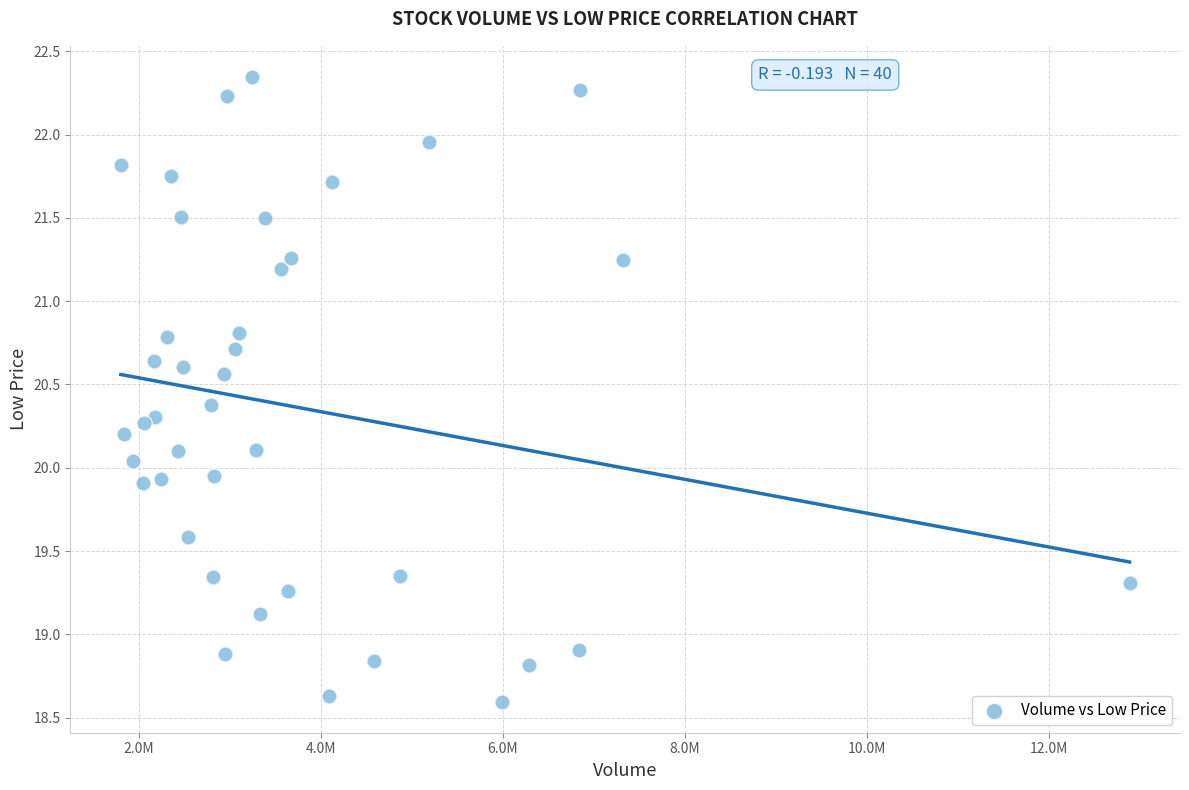

What is the range of Y values (max minus min)?

3.7